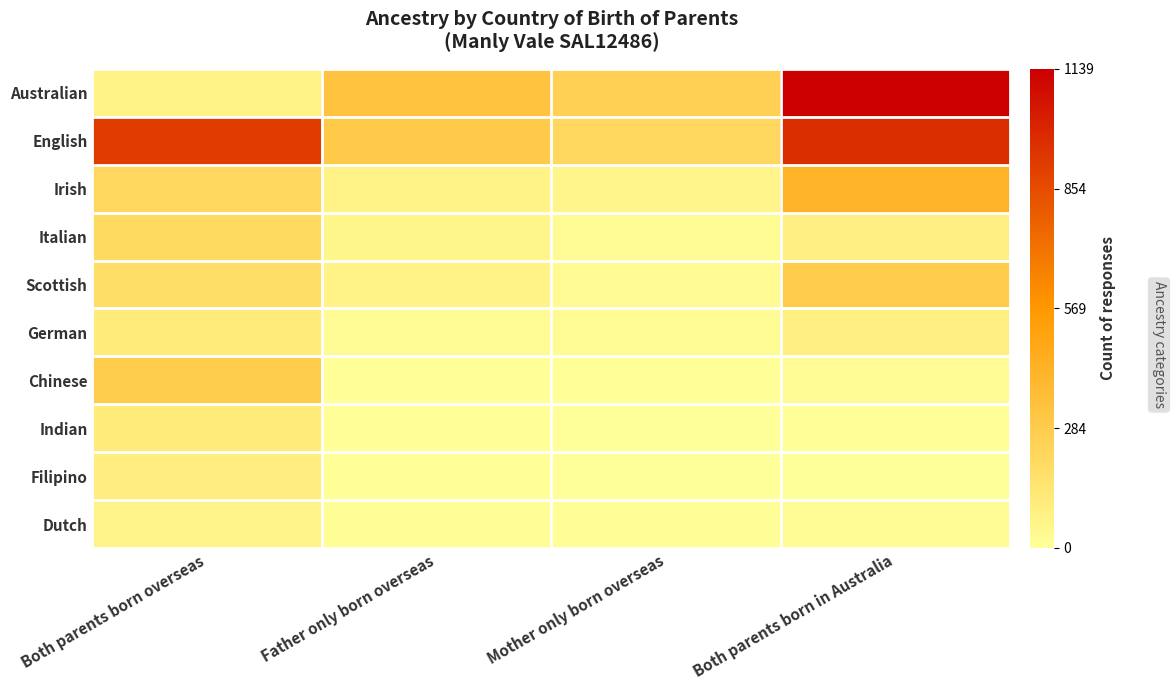

Which has a higher value, Both parents born in Australia or Mother only born overseas?

Both parents born in Australia